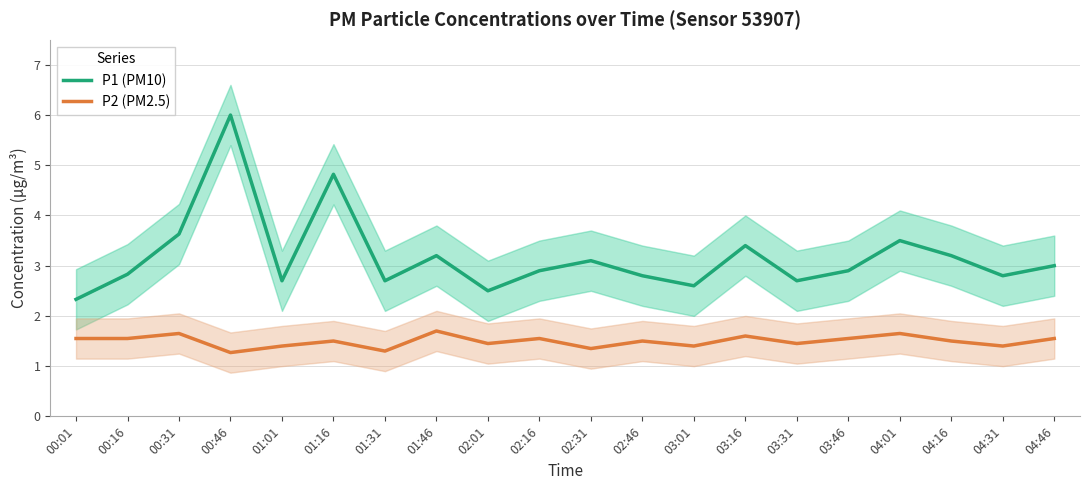

What is the difference between the maximum and minimum values in the P1 (PM10) series?

3.7